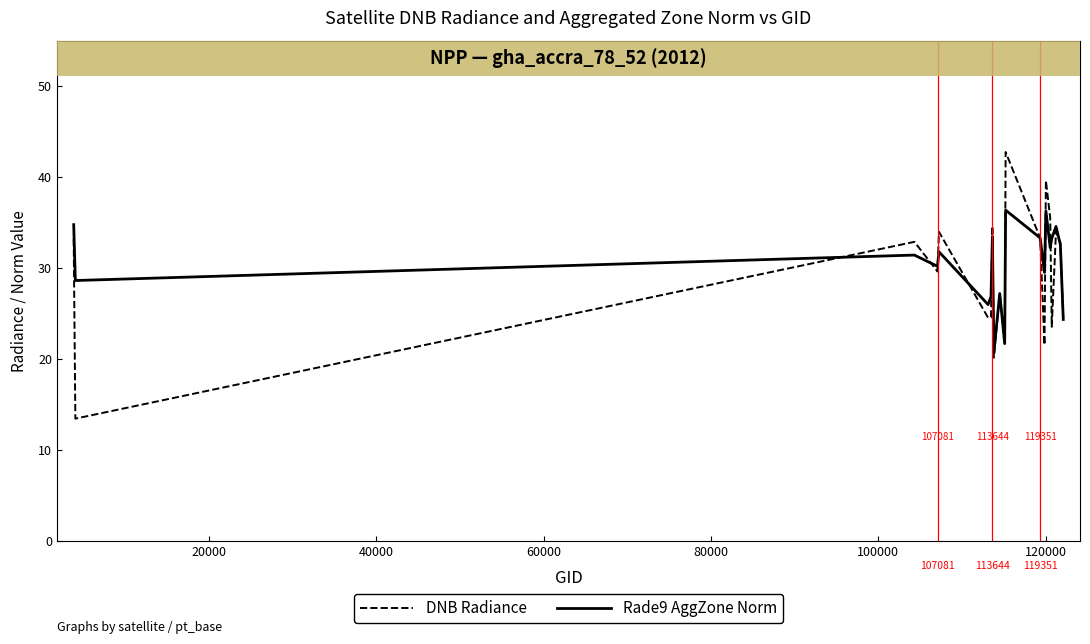

Which series has the largest total across all categories?

Rade9 AggZone Norm